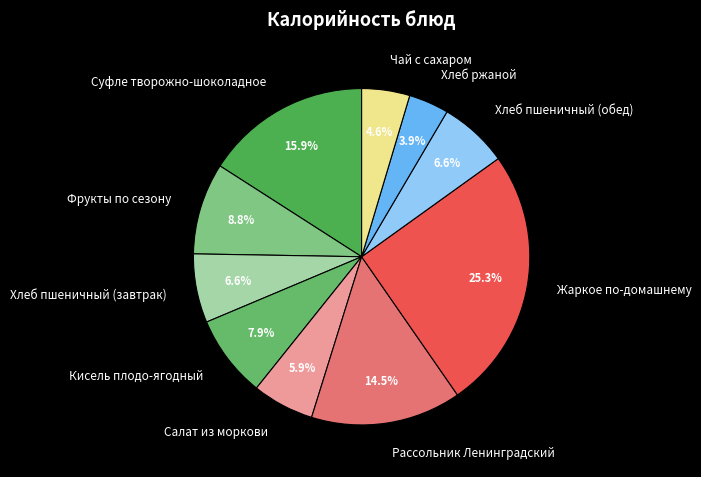

Does Жаркое по-домашнему account for over 50% of the chart?

No